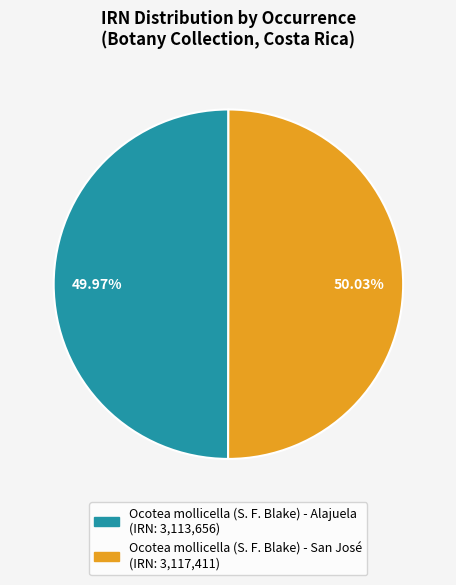

What percentage is the Ocotea mollicella (S. F. Blake) - San José slice, to the nearest percent?

50%